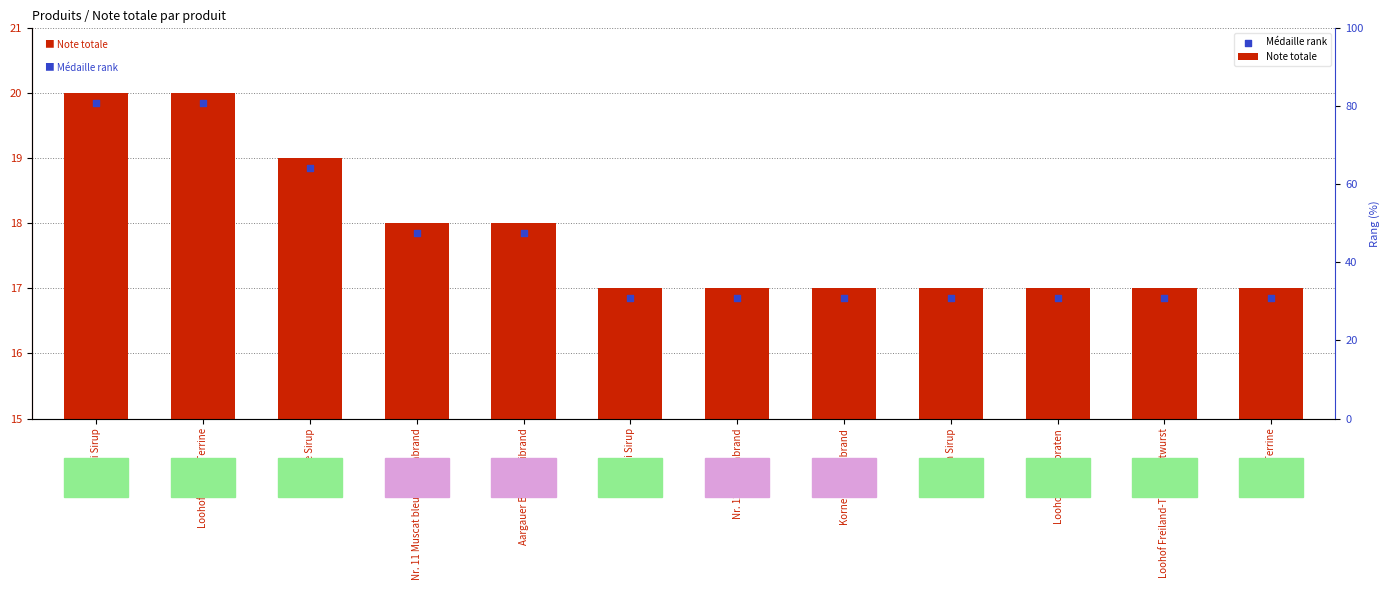

What is the total value across all series at Loohof Terrine?

33.9